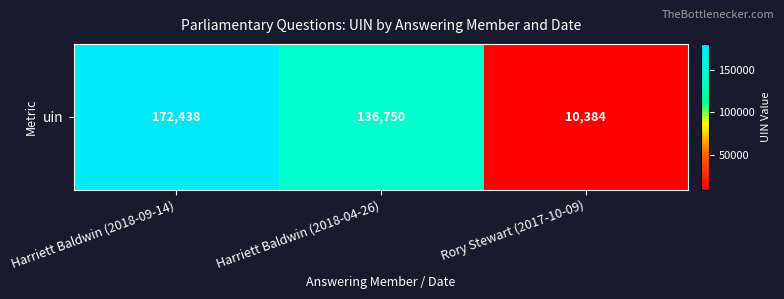

What is the average value?

106524